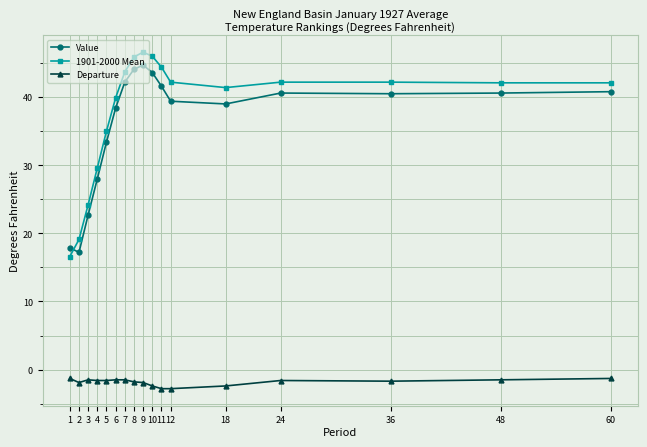

True or false: Value and Departure intersect in this chart.

False